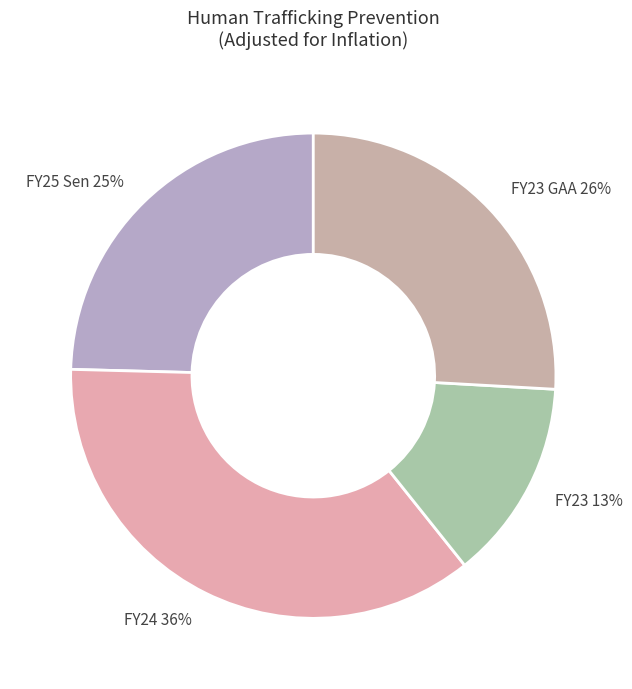

To the nearest percent, what is the average slice percentage?

25%